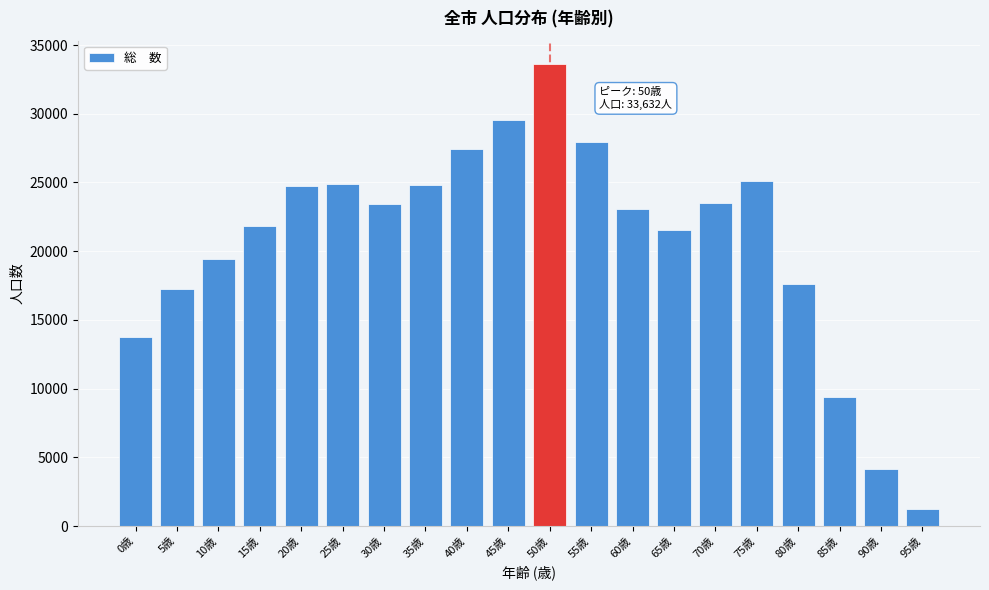

What is the maximum value shown in the chart?

33632